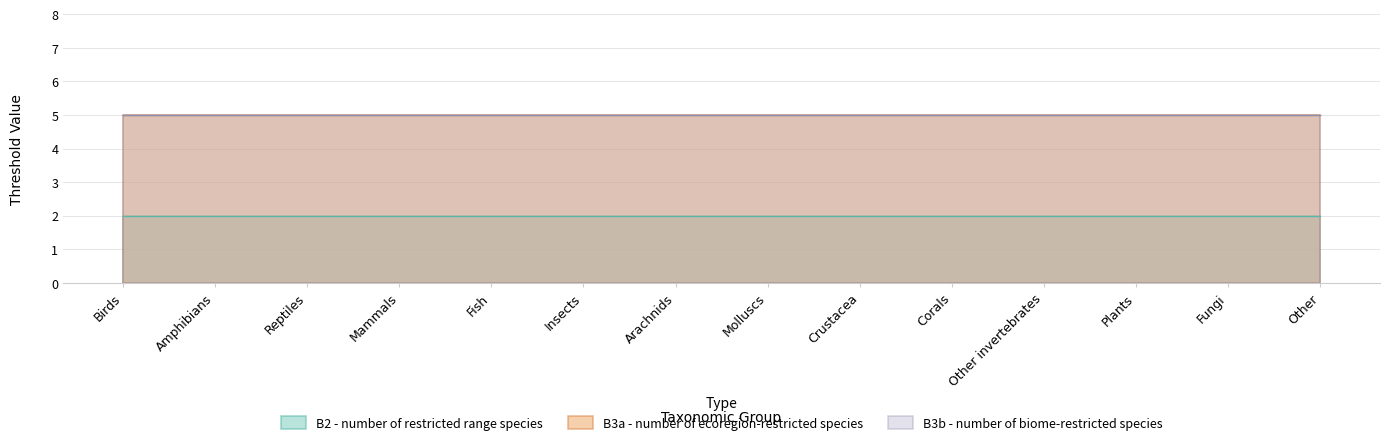

Rank the series by their maximum value, from lowest to highest.

B2 - number of restricted range species, B3a - number of ecoregion-restricted species, B3b - number of biome-restricted species